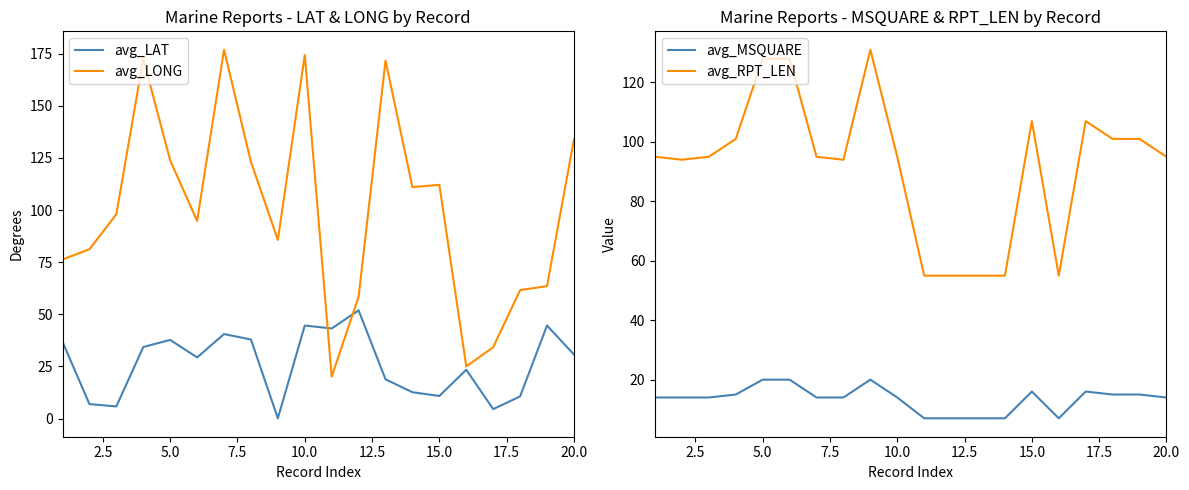

Which series has the widest spread of values?

avg_LONG